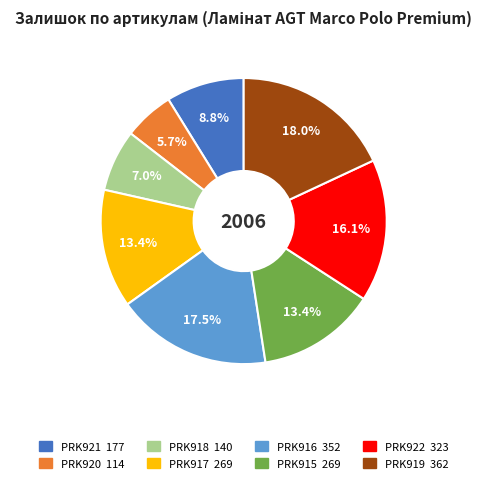

Which category has the smallest portion of the pie?

PRK920